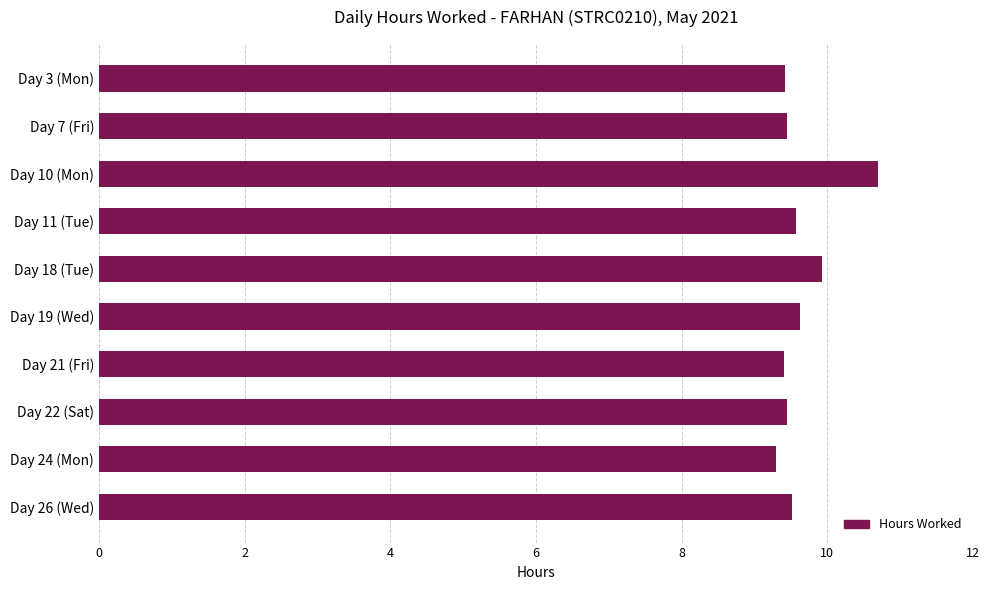

Does the chart contain stacked bars?

No